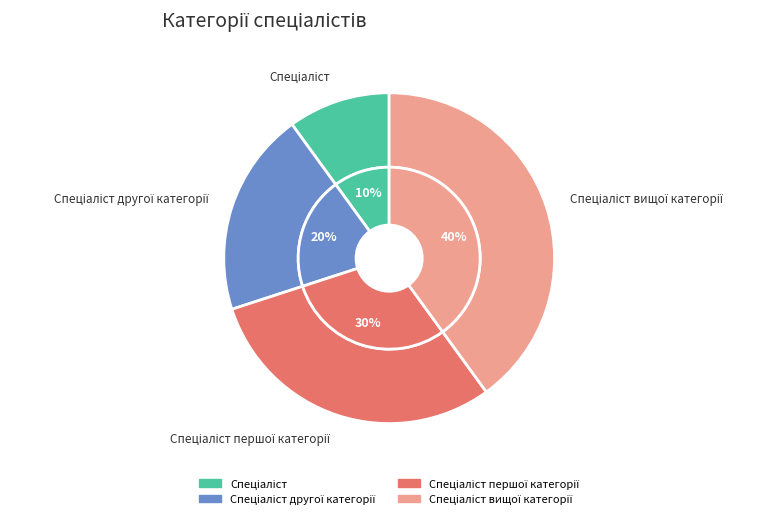

To the nearest percent, what percentage of the pie is Спеціаліст другої категорії?

20%